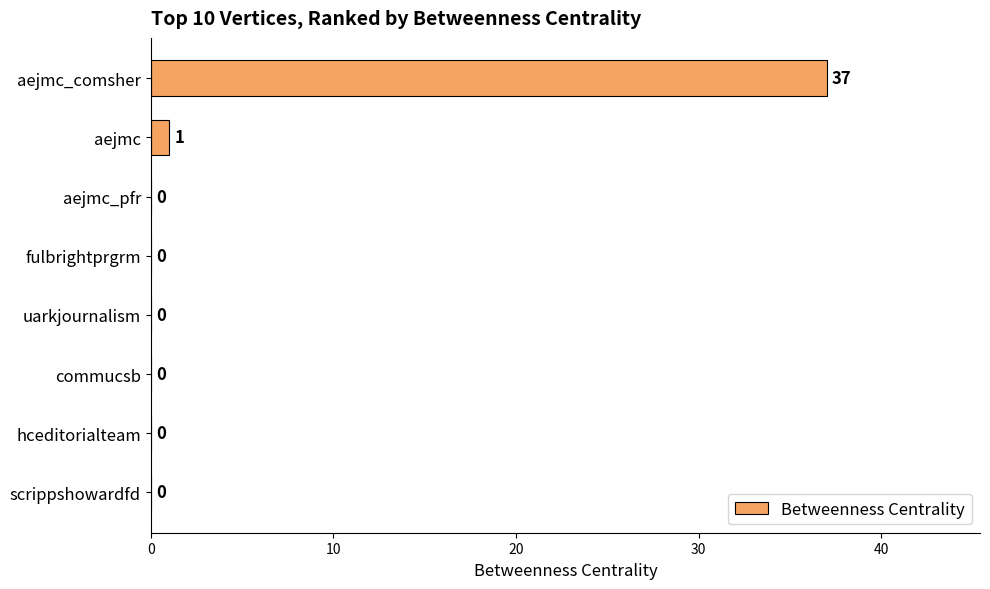

Is it true that the value at commucsb is 0?

True